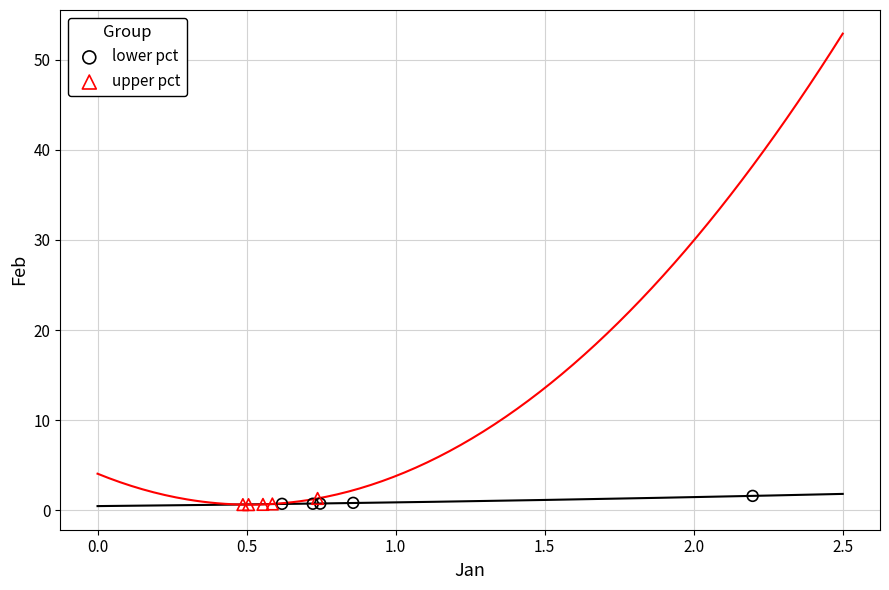

What are all the series names shown in the legend?

lower pct, upper pct